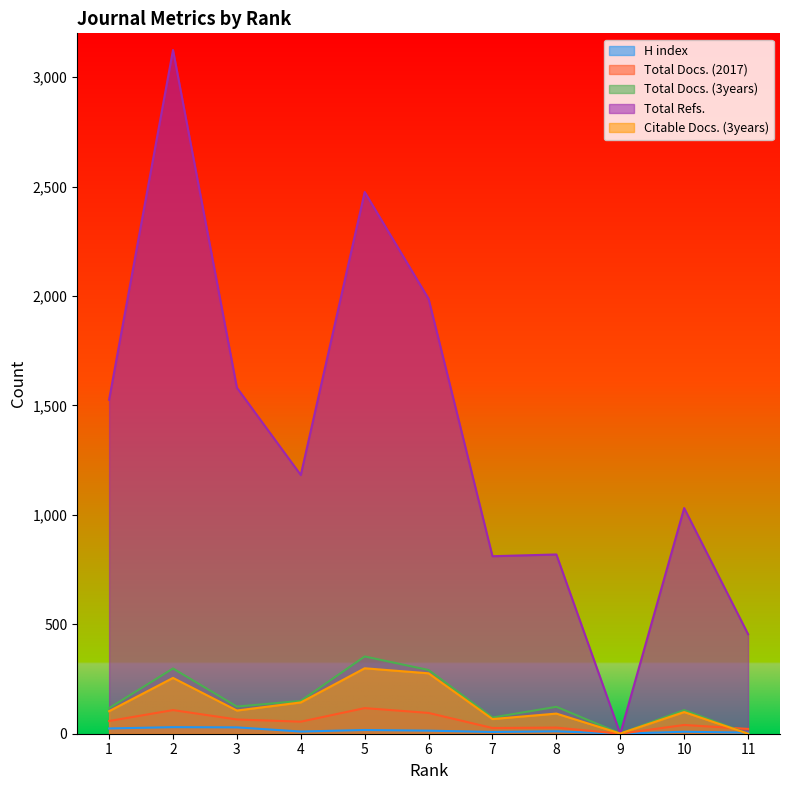

How many interior local peaks does the Total Docs. (3years) series have?

4